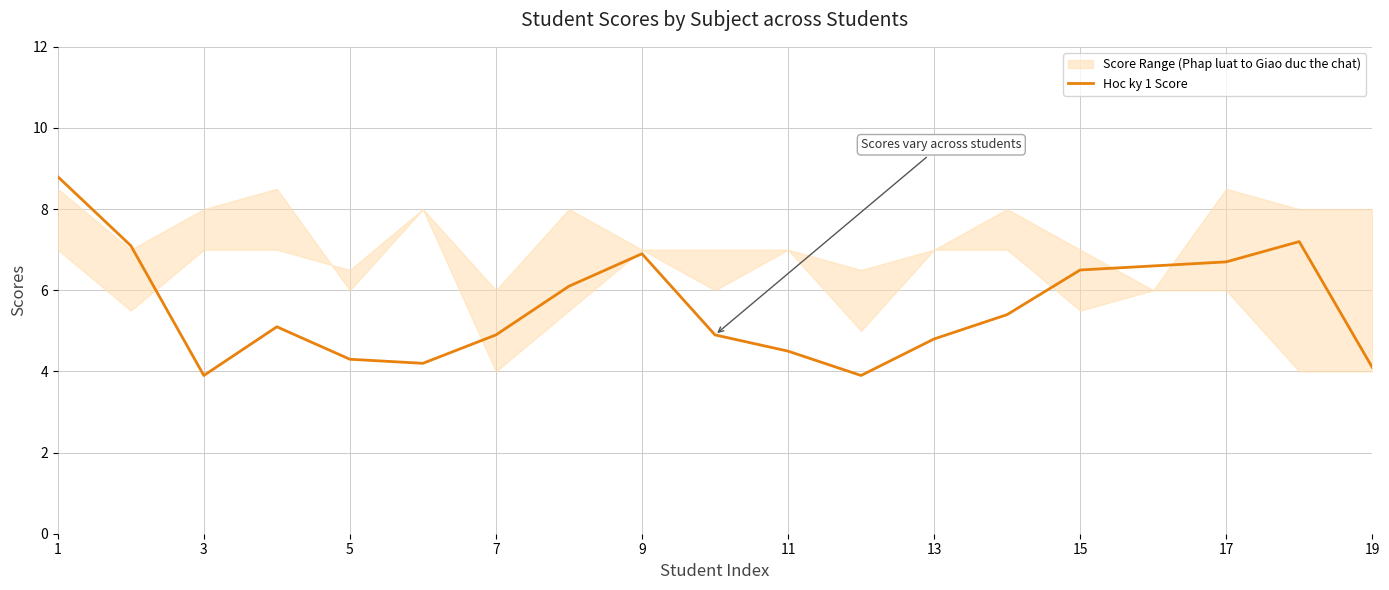

True or false: the data has more than 0 interior local peaks.

True